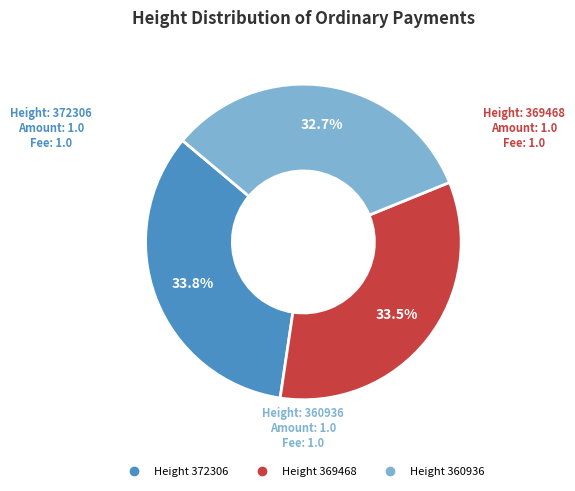

Does any single category account for the majority?

No